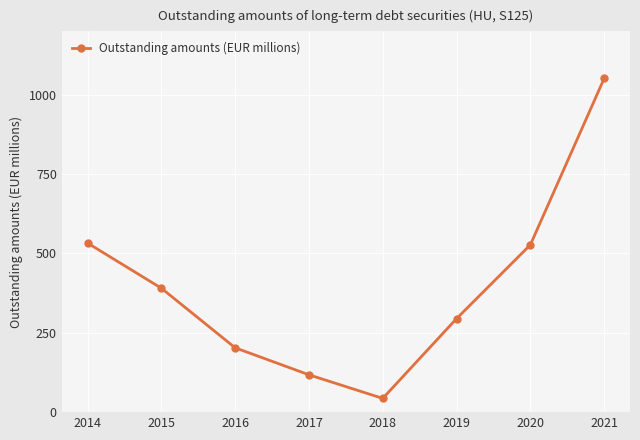

What is the value of the 3rd point from the left?

202.9